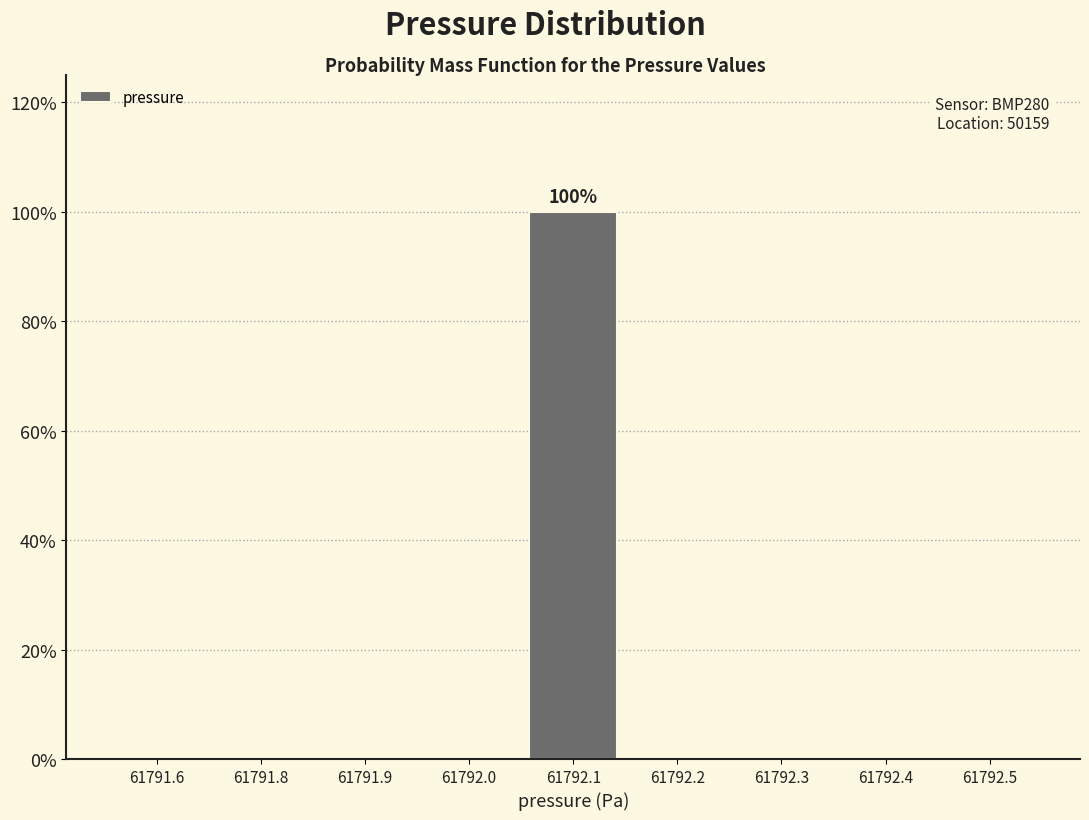

Are the bars horizontal?

No